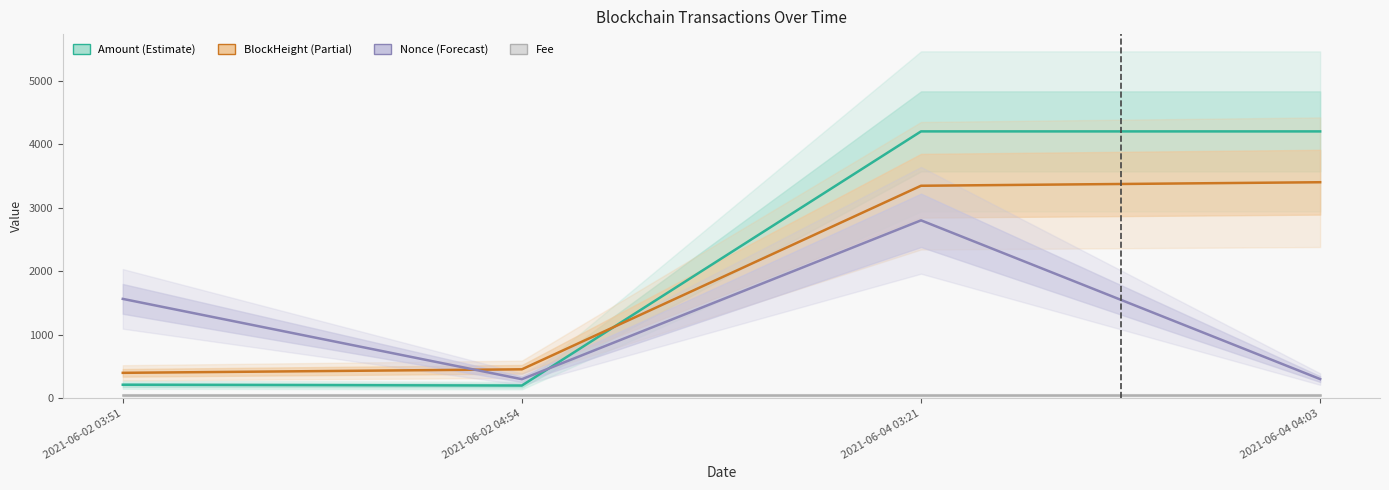

Reading right to left, extract all data points from this chart.

Fee: 2021-06-04 04:03=50.0	2021-06-04 03:21=50.0	2021-06-02 04:54=50.0	2021-06-02 03:51=50.0
Amount: 2021-06-04 04:03=4199.8	2021-06-04 03:21=4200.0	2021-06-02 04:54=200.0	2021-06-02 03:51=212.6
BlockHeight: 2021-06-04 04:03=3400.0	2021-06-04 03:21=3344.5	2021-06-02 04:54=455.5	2021-06-02 03:51=400.0
Nonce: 2021-06-04 04:03=301.9	2021-06-04 03:21=2800.0	2021-06-02 04:54=300.0	2021-06-02 03:51=1563.9